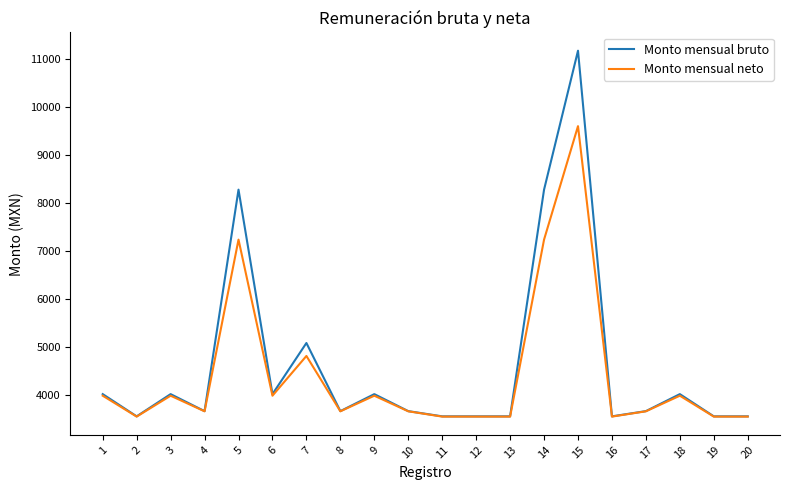

Which series has the largest total across all categories?

Monto mensual bruto